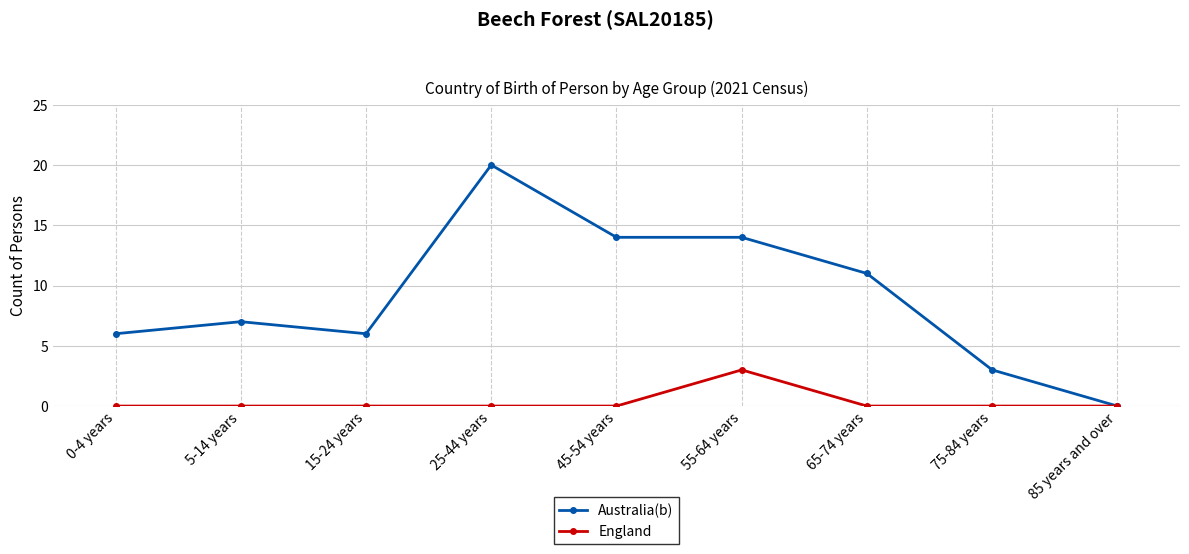

What is the maximum value for England?

3